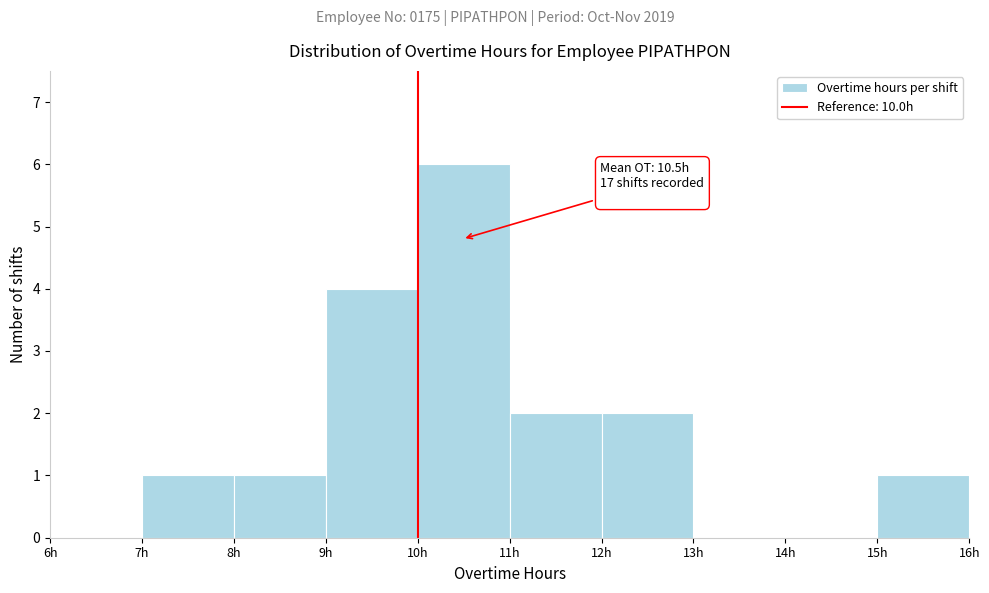

Which range on the x-axis has the tallest bar?

10 to 11